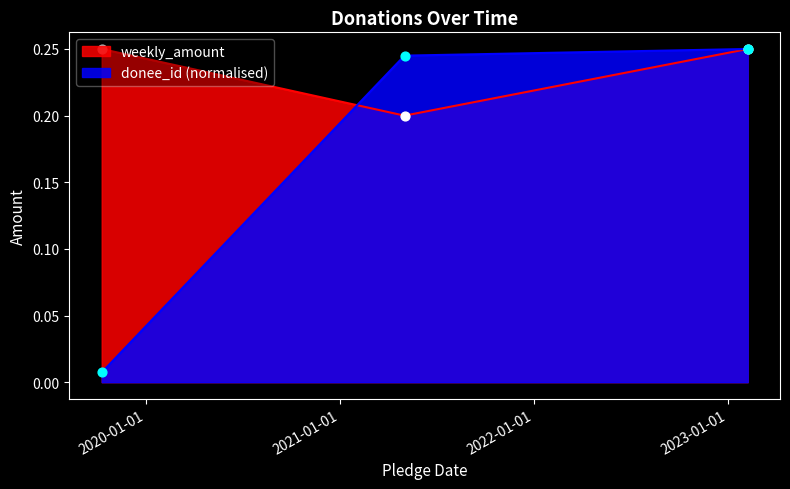

Is the value of donee_id at 2019-10-10 greater than the value of weekly_amount at 2021-05-02?

No